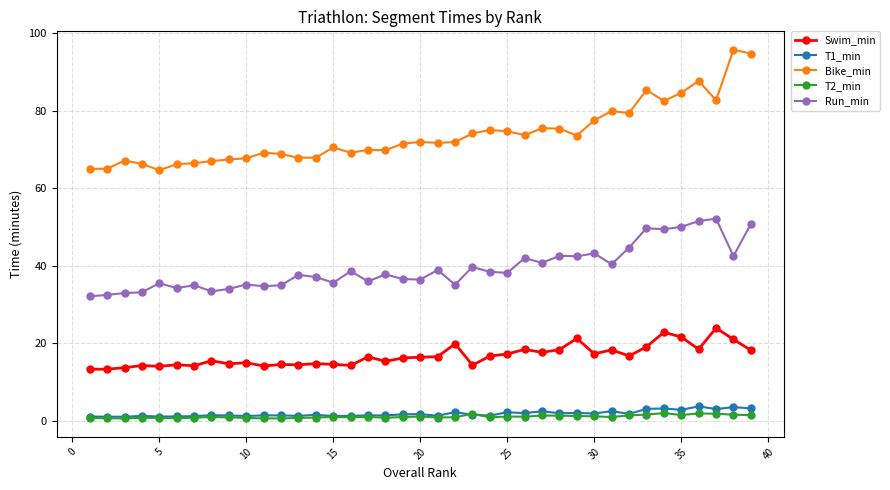

Which series has the largest range (max minus min)?

Bike_min